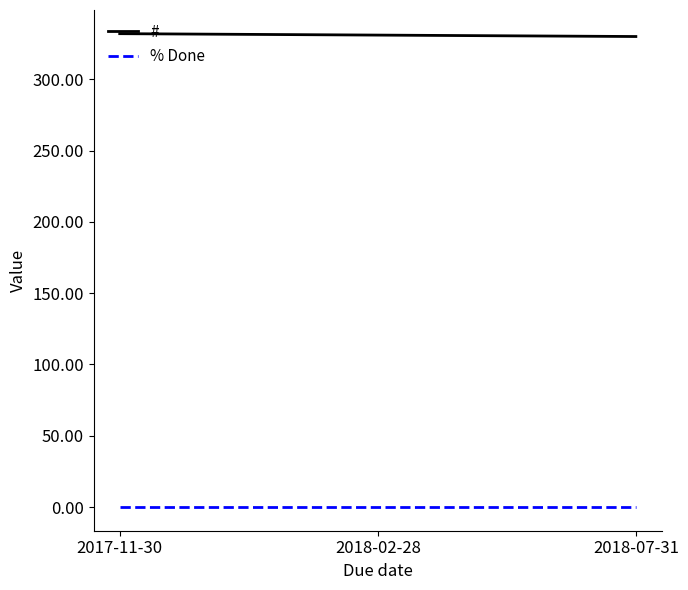

How many lines are shown in the chart?

2